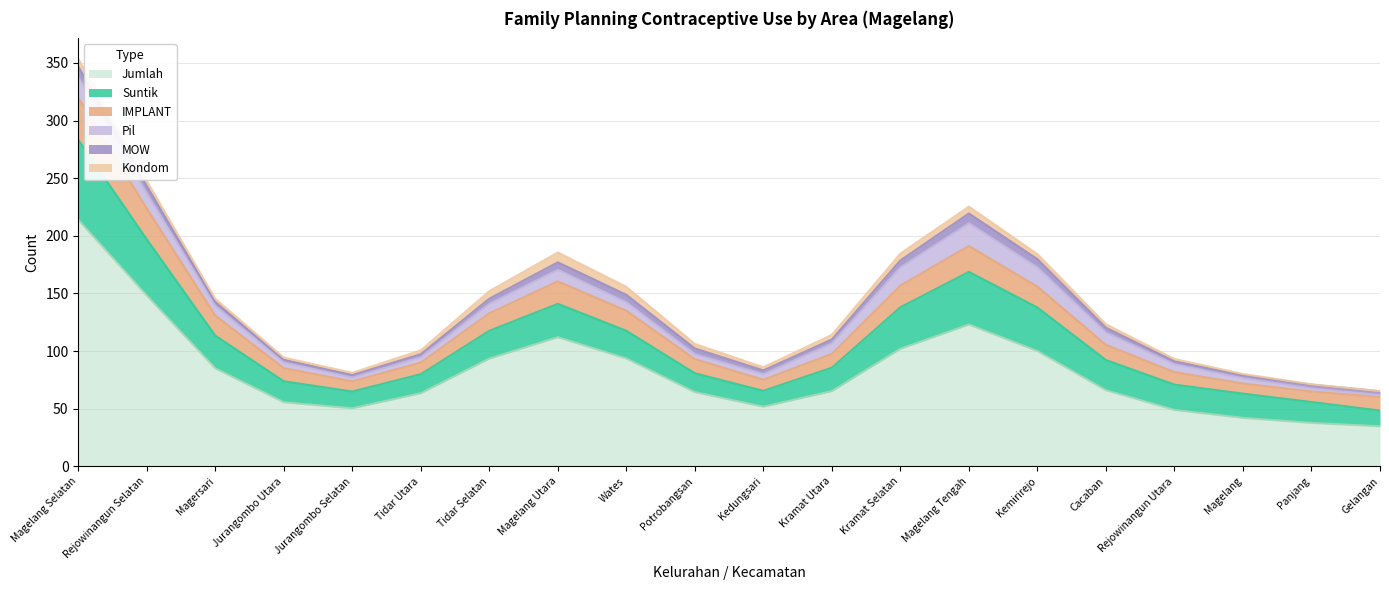

Count the number of data series in this chart.

6